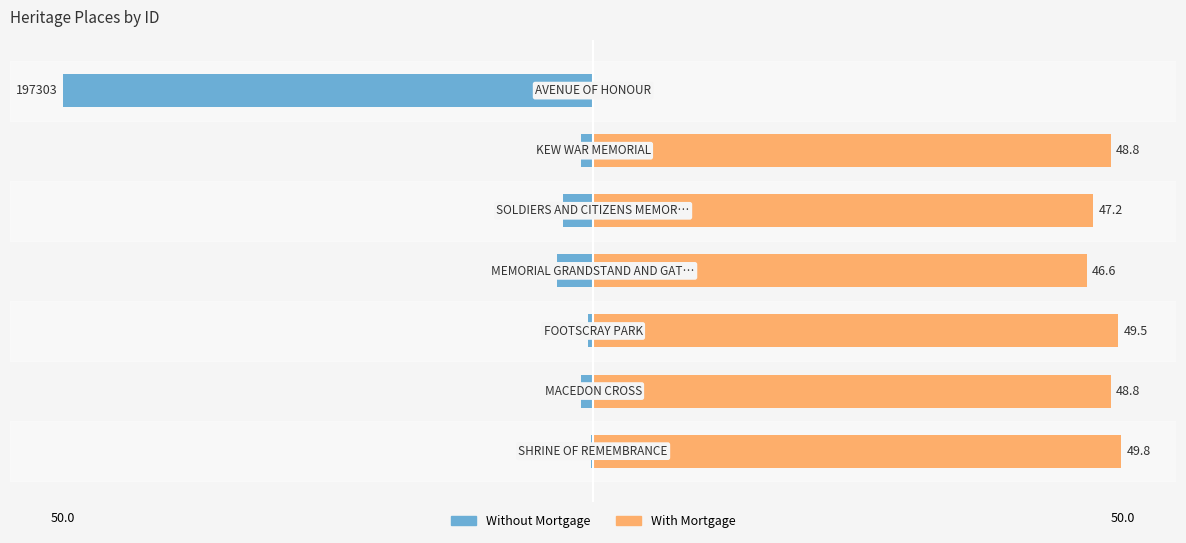

Where is Without Mortgage nearest to the value -25?

3